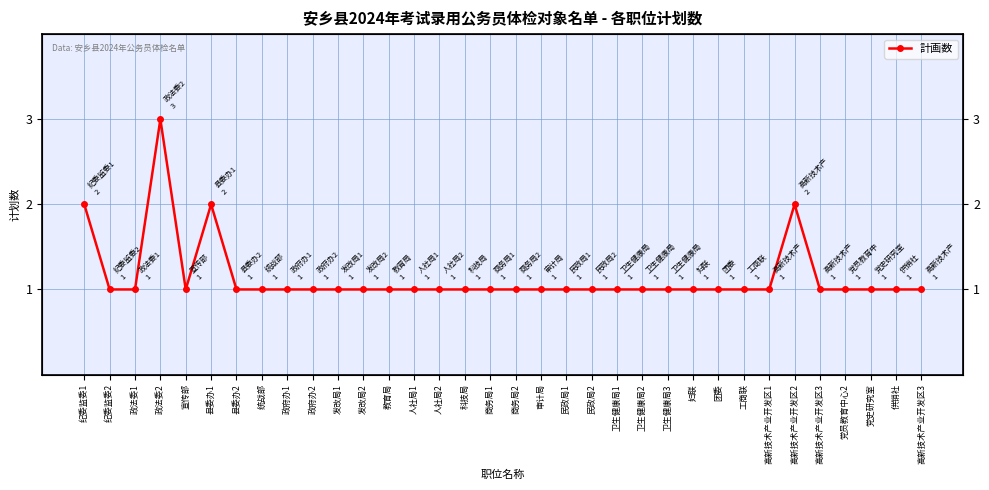

List the labels in order of value, smallest first.

纪委监委2, 政法委1, 宣传部, 县委办2, 统战部, 政府办1, 政府办2, 发改局1, 发改局2, 教育局, 人社局1, 人社局2, 科技局, 商务局1, 商务局2, 审计局, 民政局1, 民政局2, 卫生健康局1, 卫生健康局2, 卫生健康局3, 妇联, 团委, 工商联, 高新技术产业开发区1, 高新技术产业开发区3, 党员教育中心2, 党史研究室, 供销社, 高新技术产业开发区3, 纪委监委1, 县委办1, 高新技术产业开发区2, 政法委2